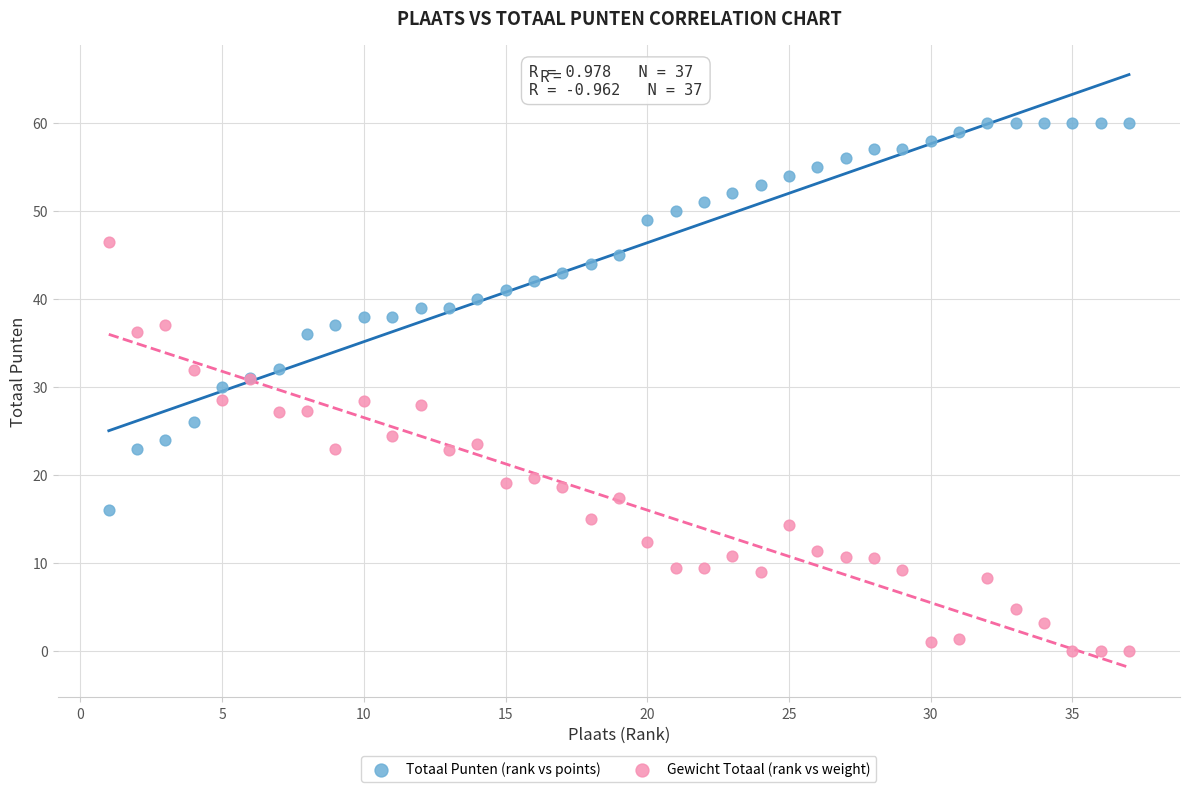

Which series reaches the maximum Y coordinate?

Totaal Punten (rank vs points)